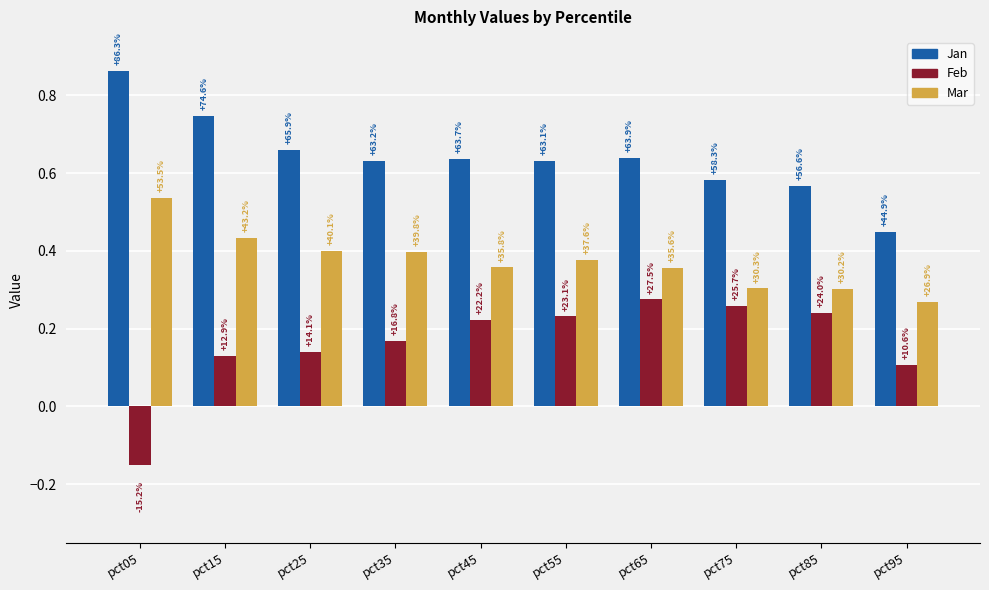

What is the value of the Feb bar at the 9th from the left?

0.2